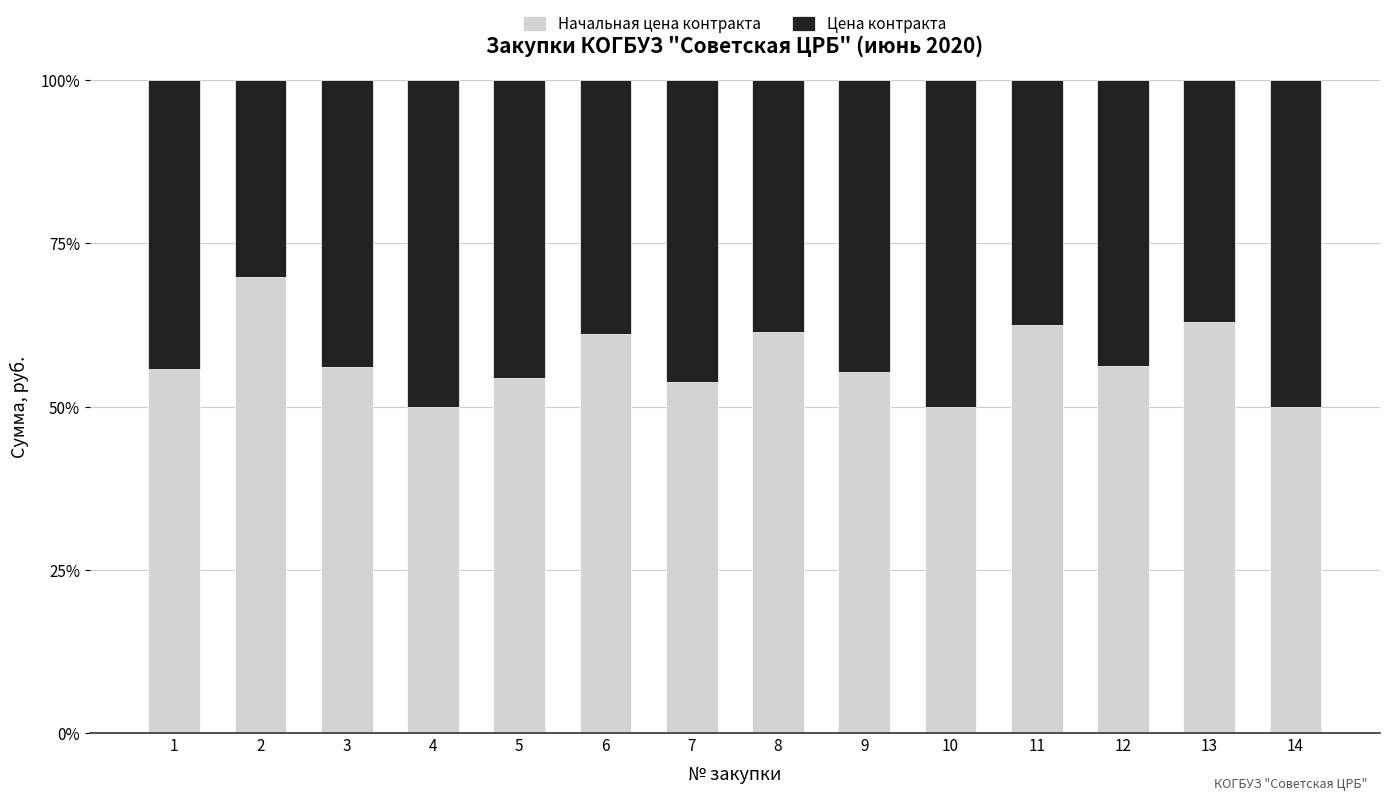

What is the minimum value for Начальная цена контракта?

50.0